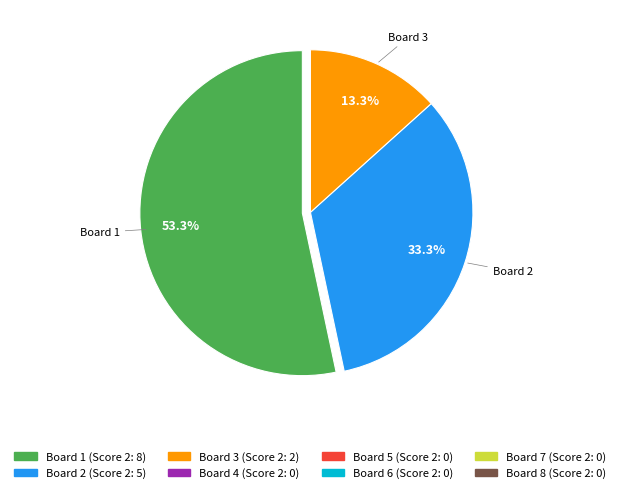

How much of the chart is everything except Board 2?

66.7%